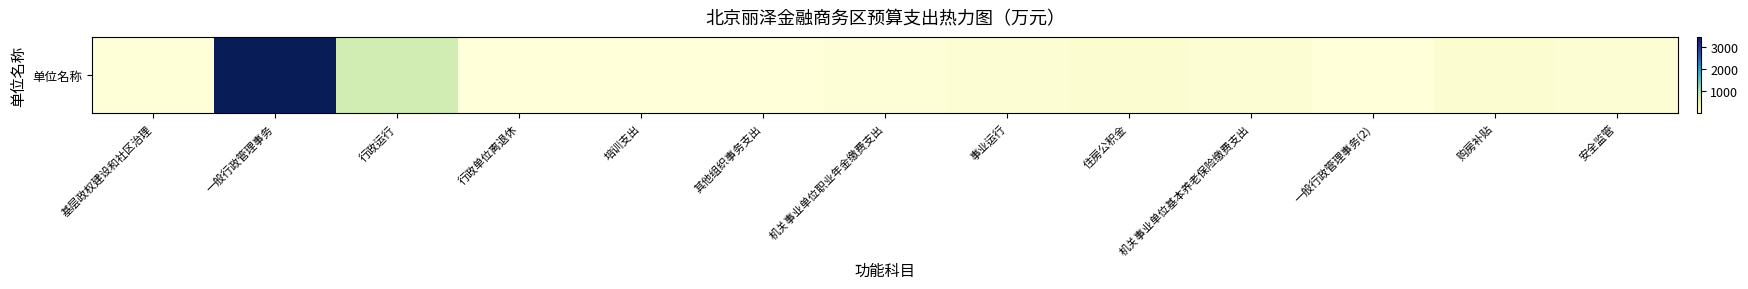

True or false: the data shows 1.7 at 一般行政管理事务(2).

False